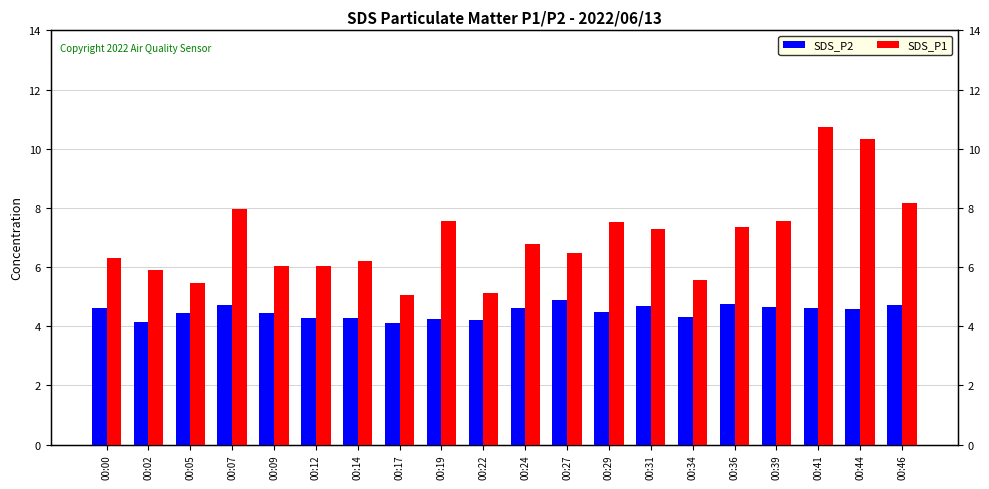

The SDS_P2 series shows 4.2 at 00:02. True or false?

True